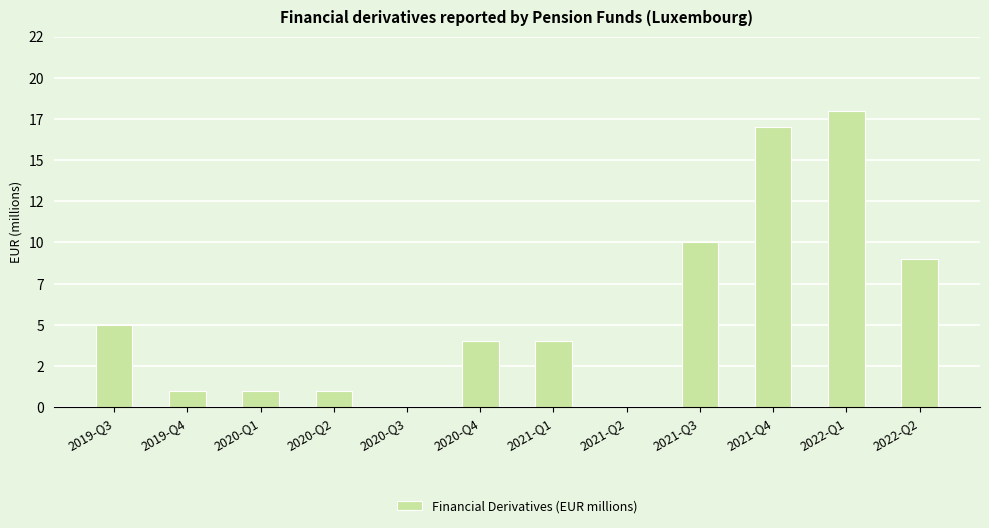

List the labels in order of value, smallest first.

2020-Q3, 2021-Q2, 2019-Q4, 2020-Q1, 2020-Q2, 2020-Q4, 2021-Q1, 2019-Q3, 2022-Q2, 2021-Q3, 2021-Q4, 2022-Q1